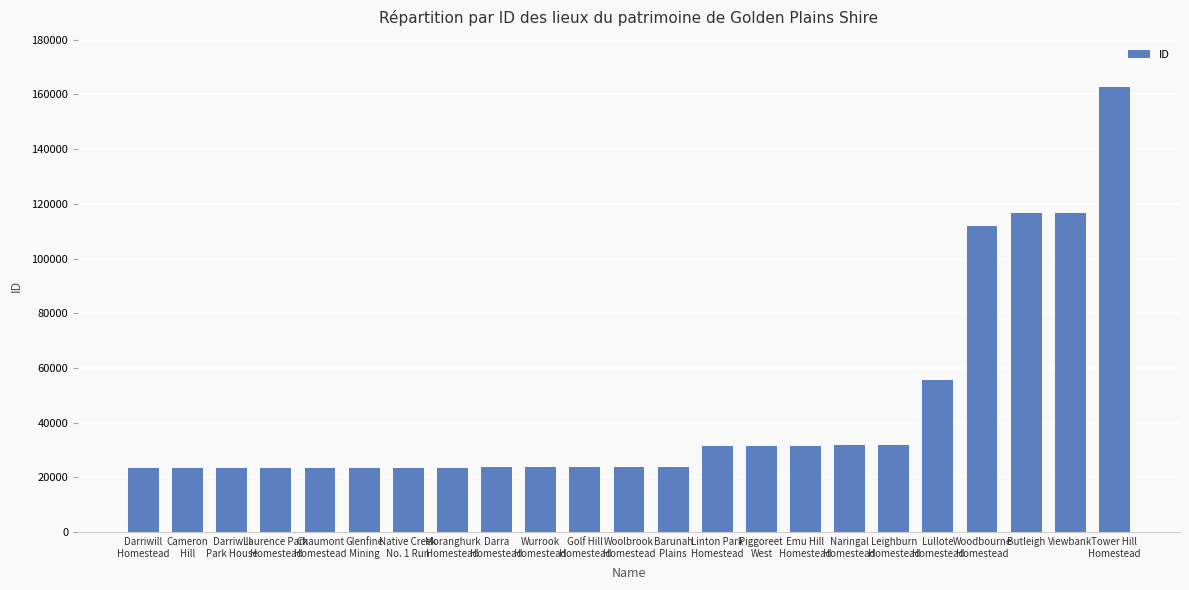

Between Naringal
Homestead and Chaumont
Homestead, which is larger?

Naringal
Homestead